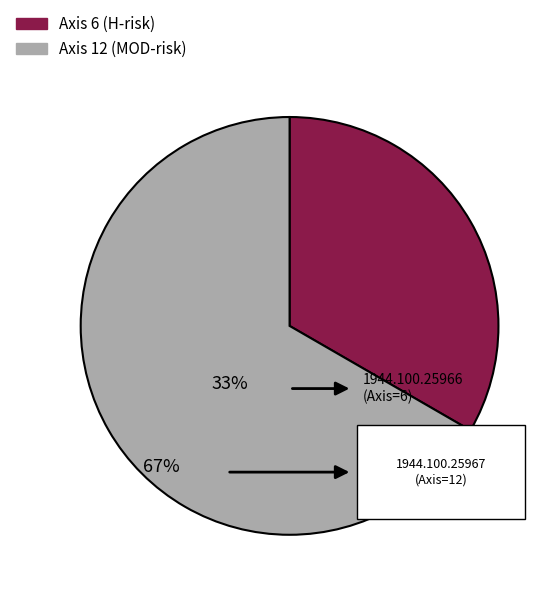

Rank the categories by value from lowest to highest.

Axis=6 (1944.100.25966), Axis=12 (1944.100.25967)